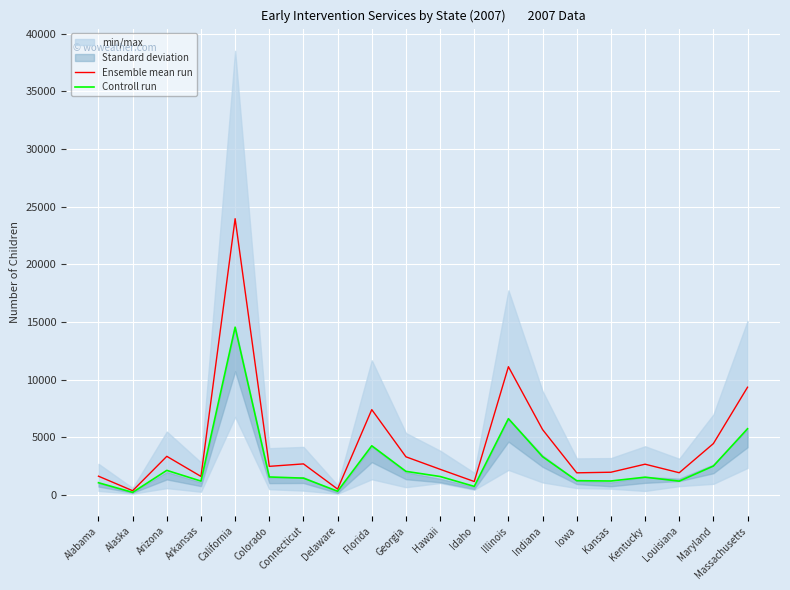

Which category has the highest value across all series?

California